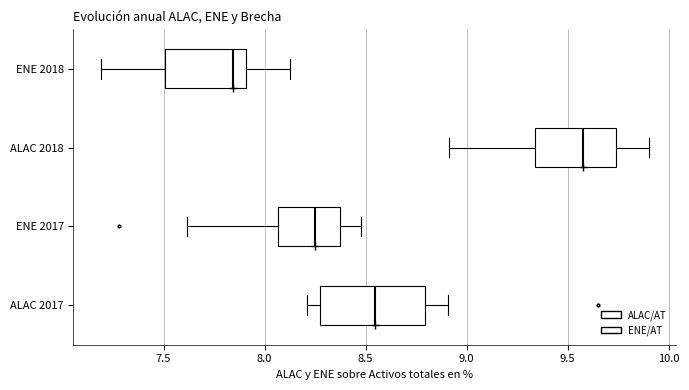

Reading bottom to top, transcribe this box plot: for each box, give where its median line is, the range the box spans, and where its two whiskers end, as read against the x-axis. The values are not printed on the chart, so give them approximately, as read against the axis.

ALAC 2017: median 8.55, box 8.30 to 8.80, whiskers 8.20 to 8.90
ENE 2017: median 8.25, box 8.05 to 8.35, whiskers 7.60 to 8.50
ALAC 2018: median 9.60, box 9.35 to 9.75, whiskers 8.90 to 9.90
ENE 2018: median 7.85, box 7.50 to 7.90, whiskers 7.20 to 8.15